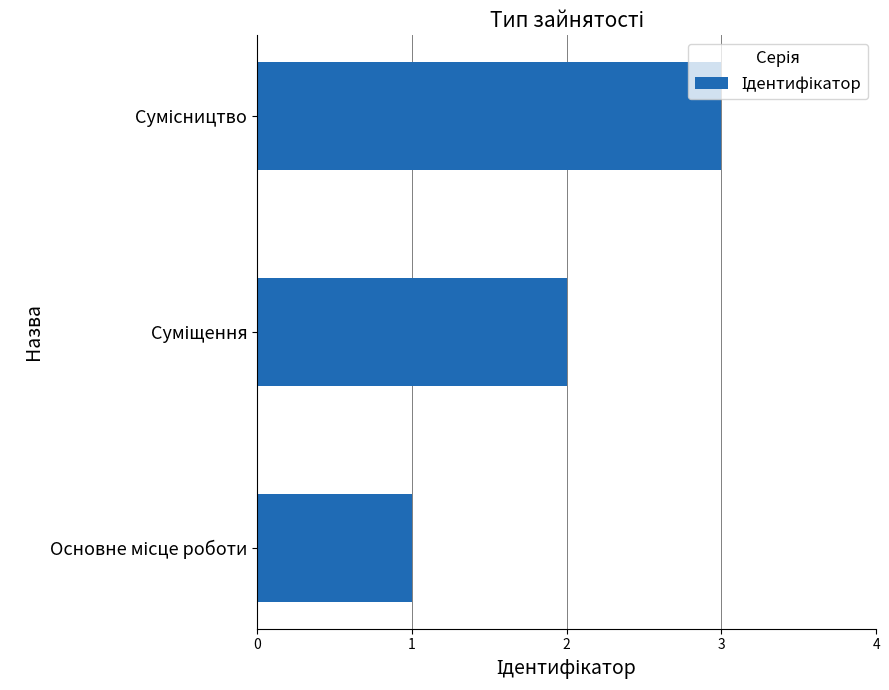

What is the sum of all values?

6